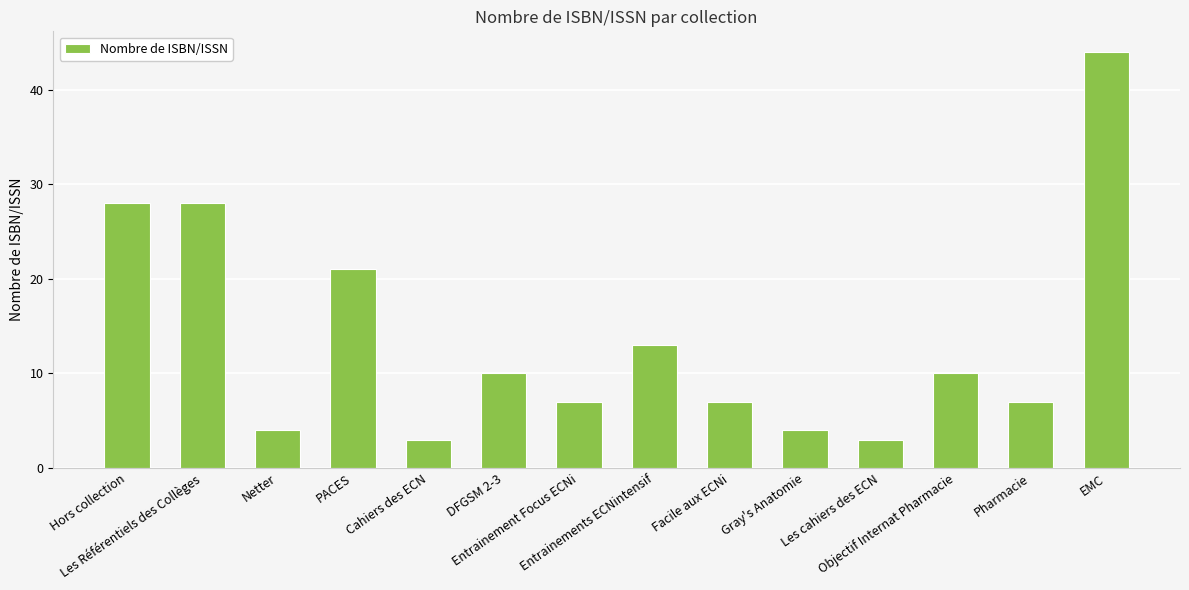

True or false: the data shows 3 at Entrainement Focus ECNi.

False